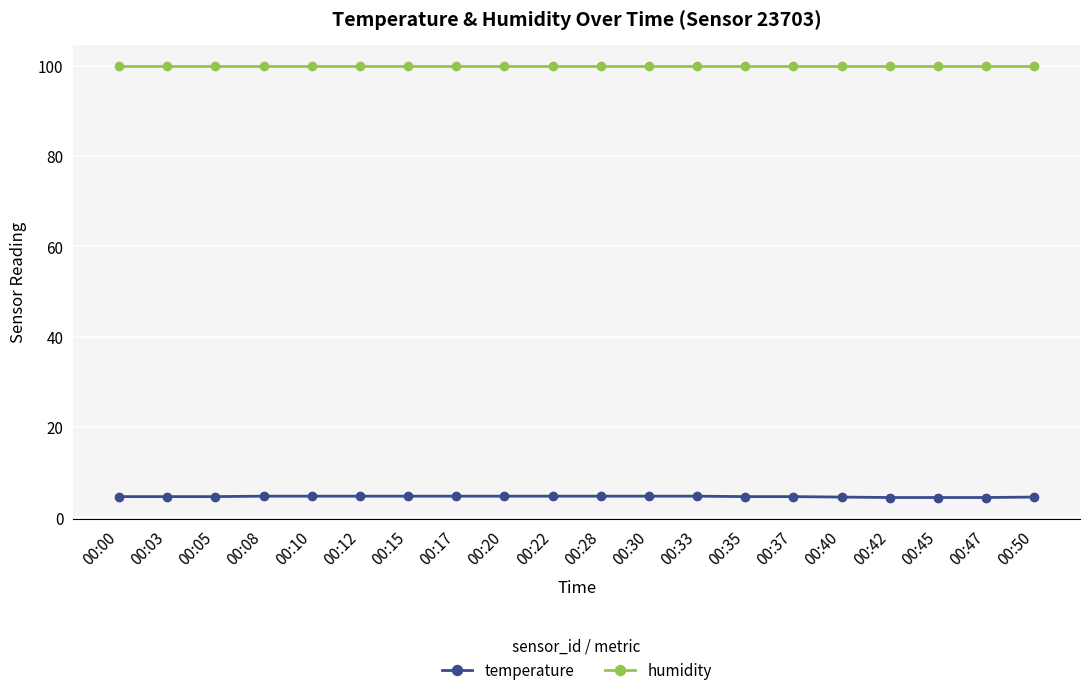

What is the average value of the temperature series?

4.6